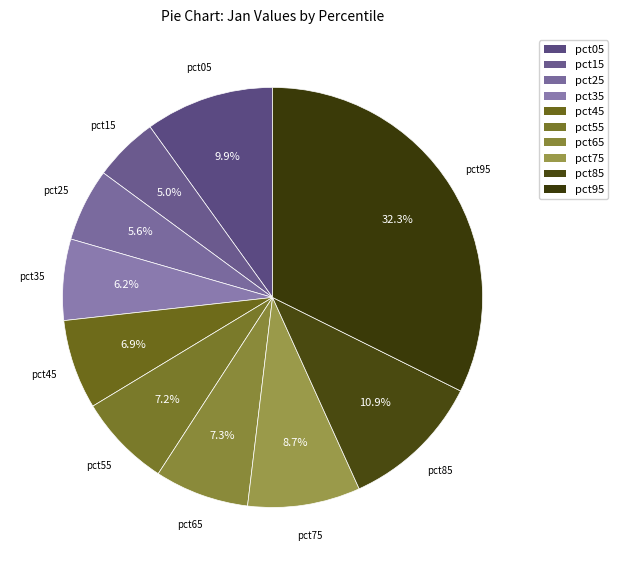

Count the number of slices in the pie.

10